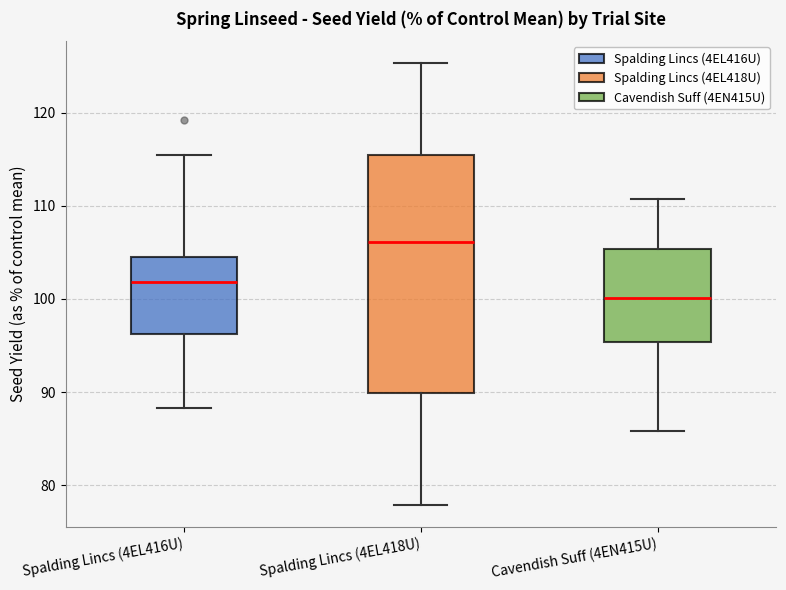

Comparing the boxes themselves (not the whiskers), which one is the tallest?

Spalding Lincs (4EL418U)